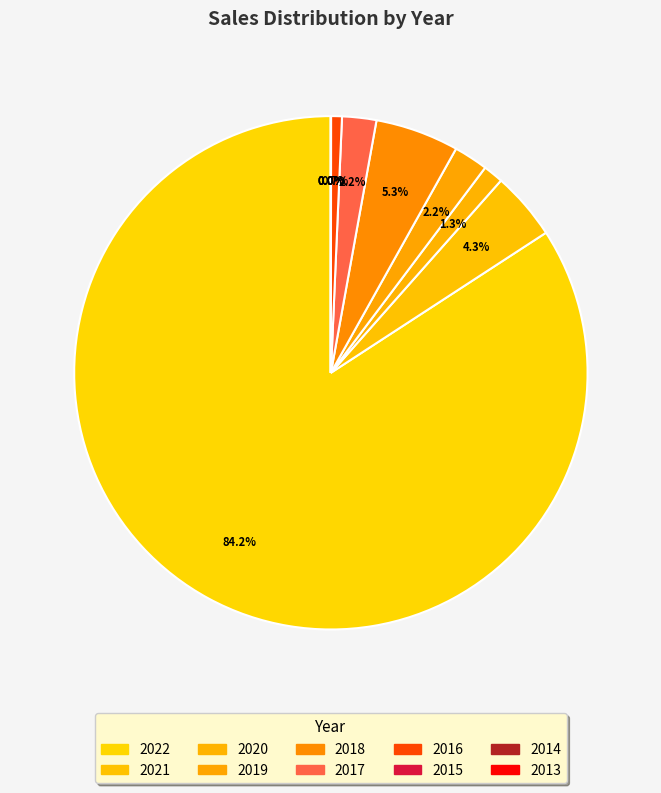

Count the number of slices in the pie.

10